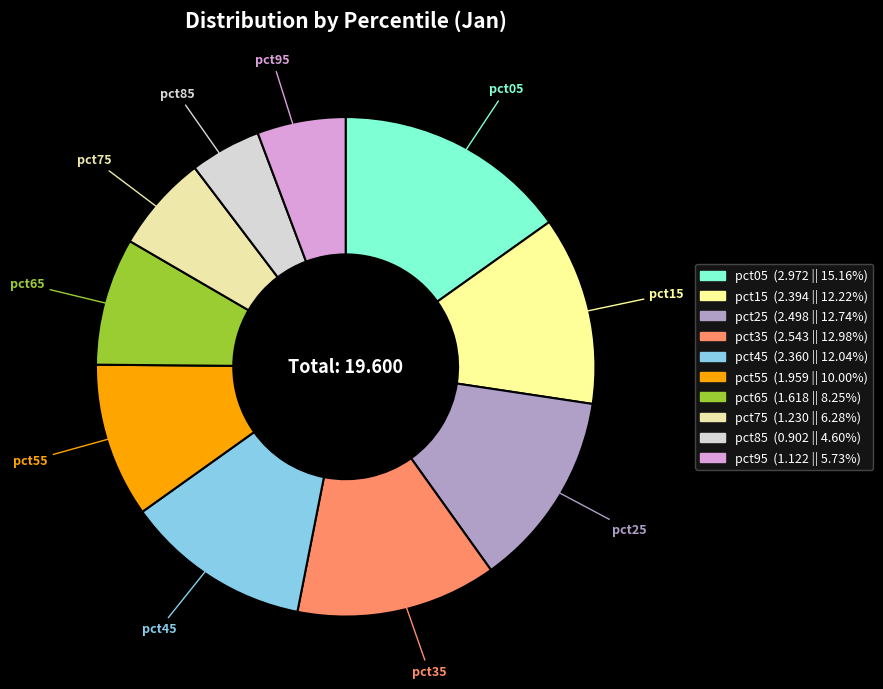

How many segments does this pie chart have?

10